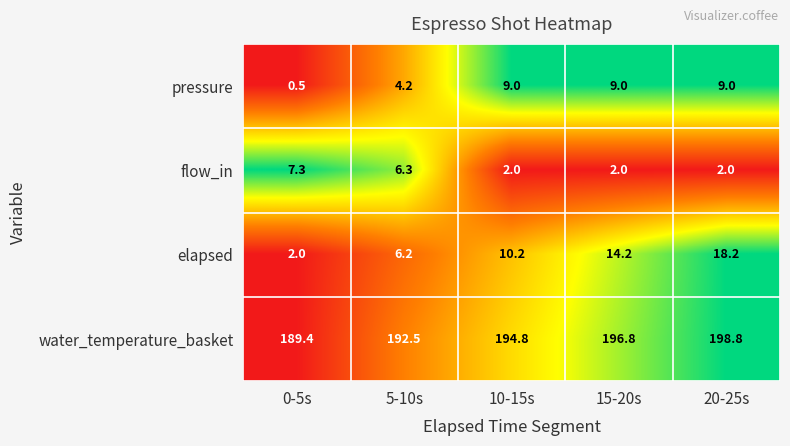

List the series in order of their peak value, lowest first.

flow_in, pressure, elapsed, water_temperature_basket